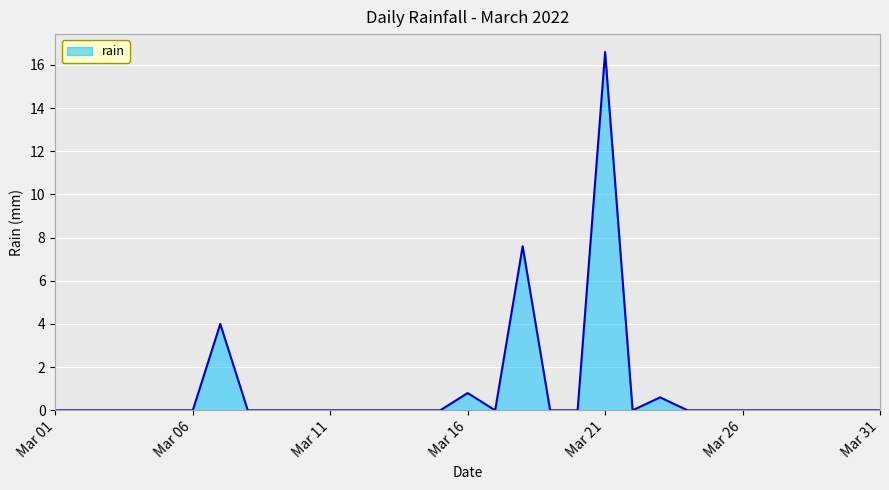

What is the difference between the maximum and minimum values?

16.6